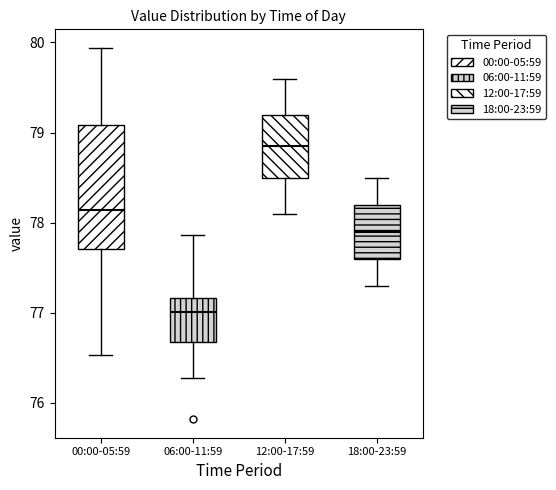

Which box's median line is the lowest?

06:00-11:59